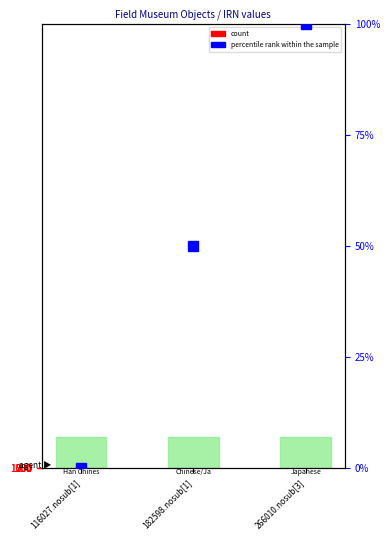

Are the bars grouped side by side (vs. stacked)?

Yes